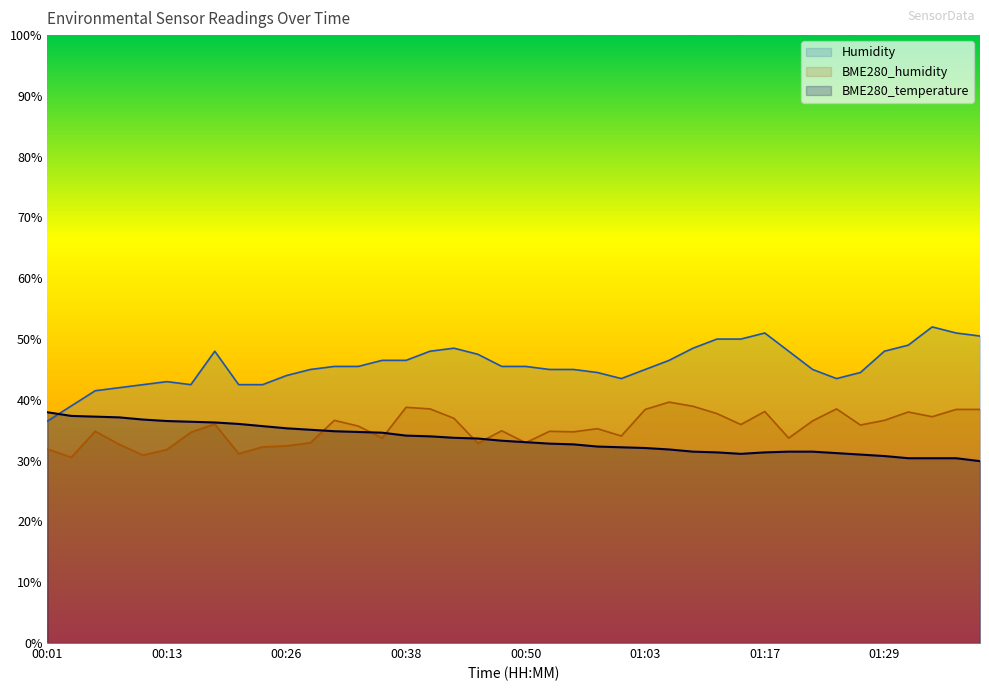

What is the difference between the second highest and second lowest values in the BME280_temperature series?

7.0